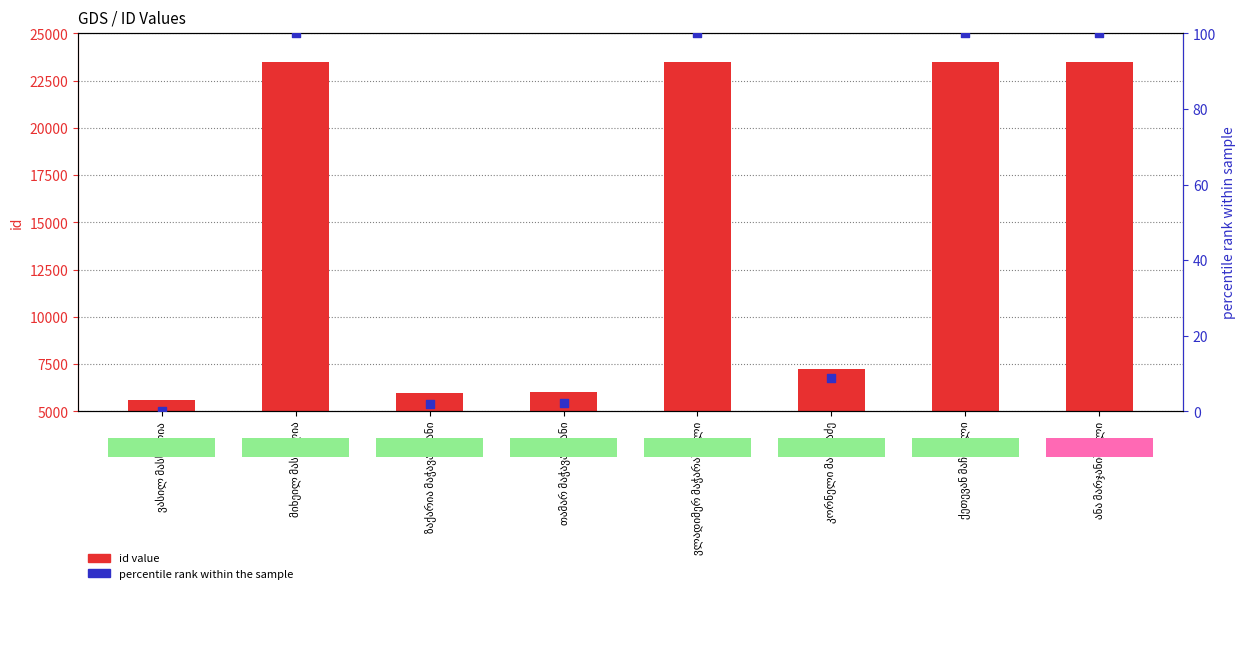

At how many categories does at least one series exceed 14471?

4